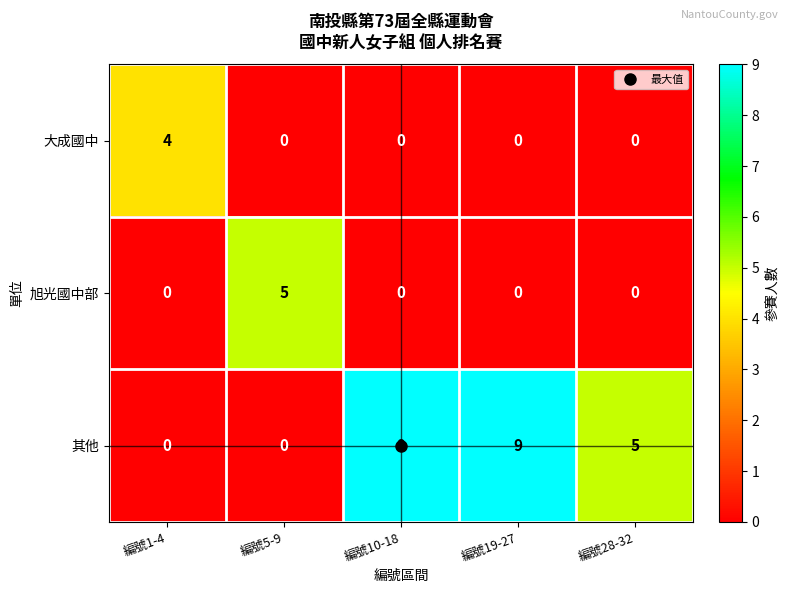

Is it true that 其他 equals 9 at 編號19-27?

True